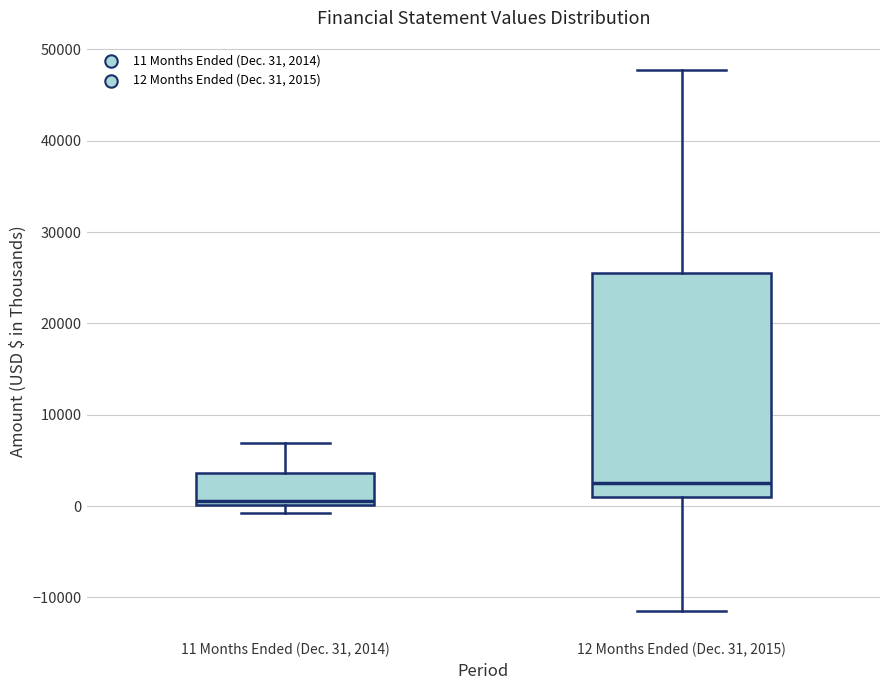

Where is the upper edge of the box for 11 Months Ended (Dec. 31, 2014) on the y-axis? The values are not printed on the chart, so give them approximately, as read against the axis.

4000